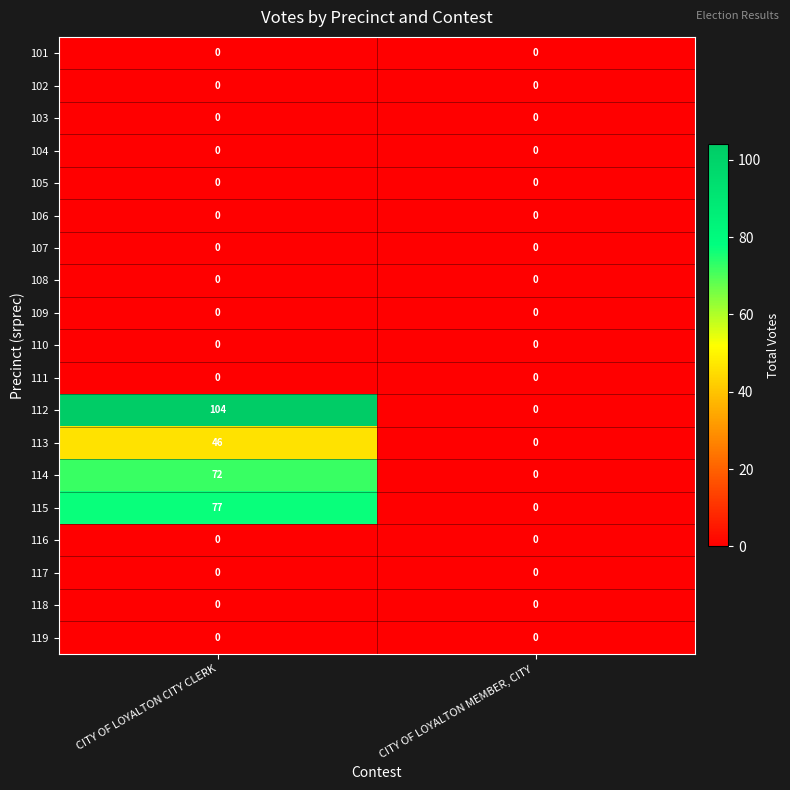

What is the difference between the 115 values at CITY OF LOYALTON CITY CLERK and CITY OF LOYALTON MEMBER, CITY ?

77